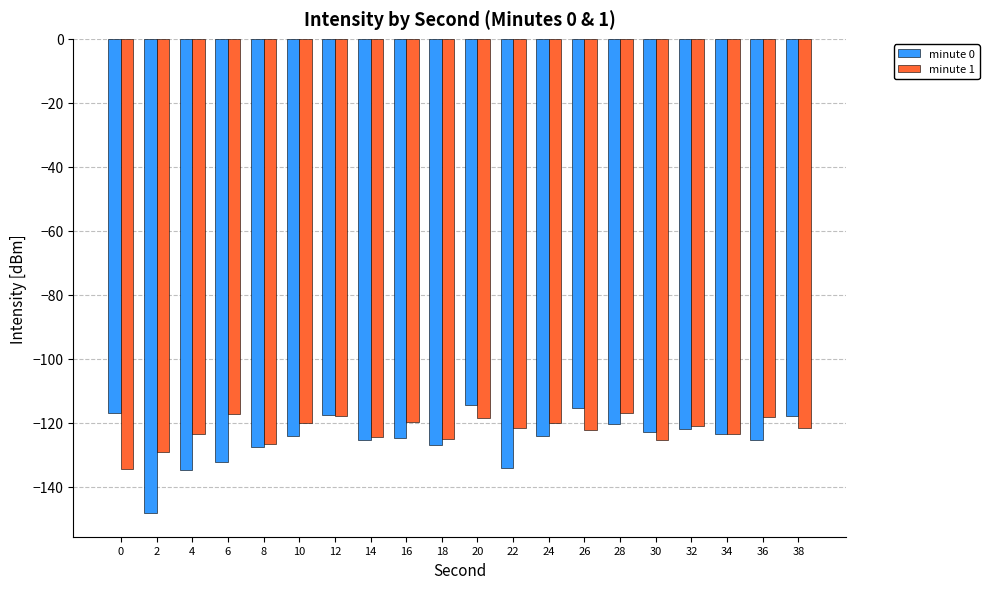

The minute 1 series shows -123.4 at 4. True or false?

True